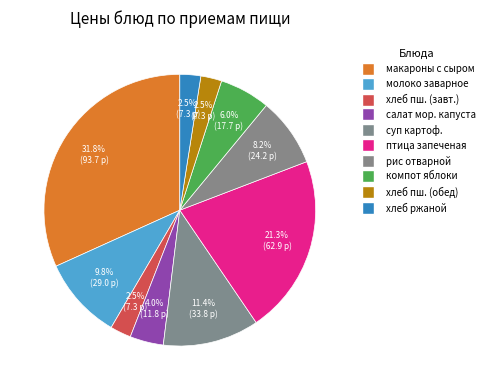

How many slices are in this pie chart?

10